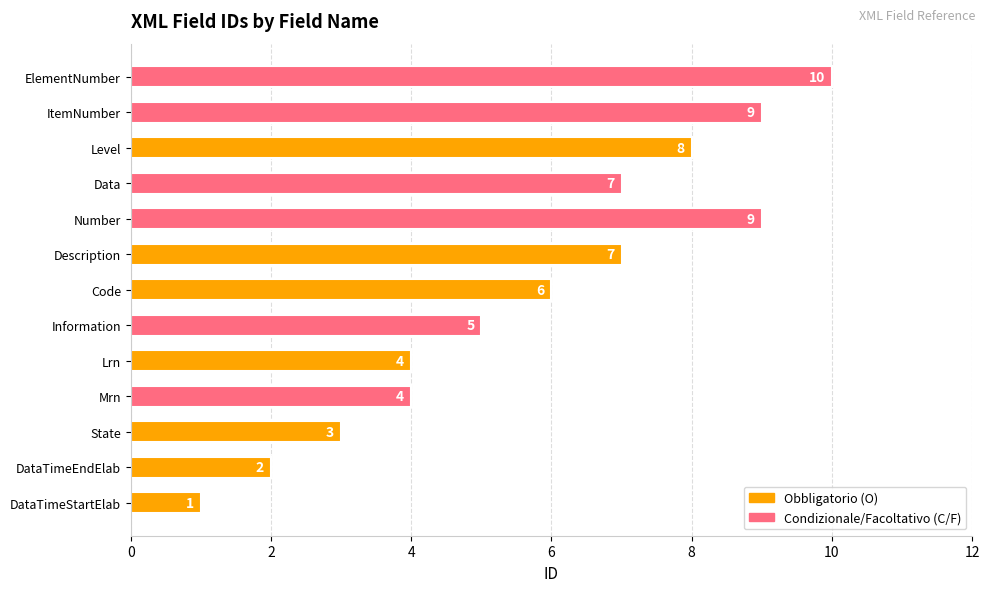

How many distinct data groups are displayed?

1